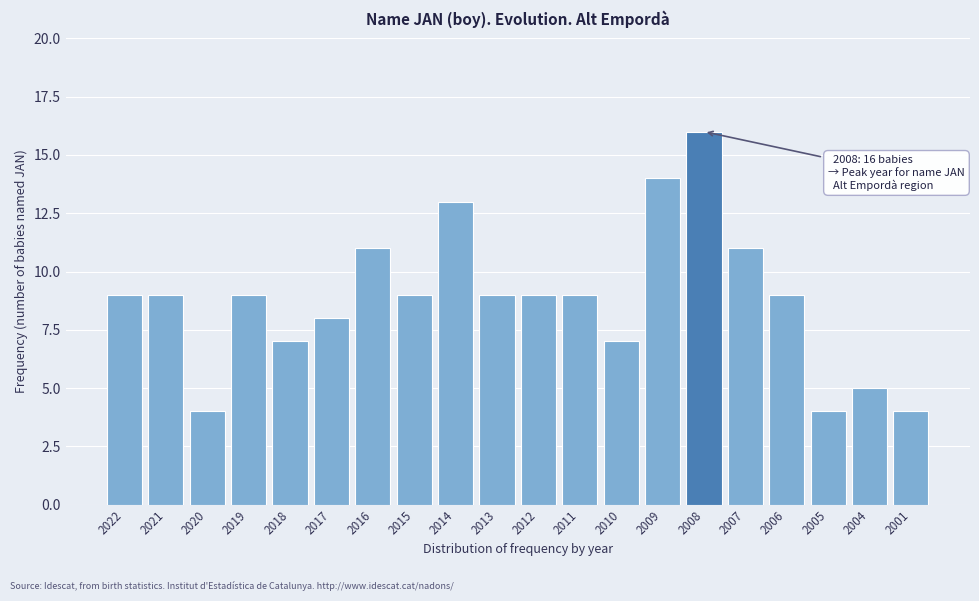

Reading left to right, transcribe all the data shown in this chart.

2022=9	2021=9	2020=4	2019=9	2018=7	2017=8	2016=11	2015=9	2014=13	2013=9	2012=9	2011=9	2010=7	2009=14	2008=16	2007=11	2006=9	2005=4	2004=5	2001=4